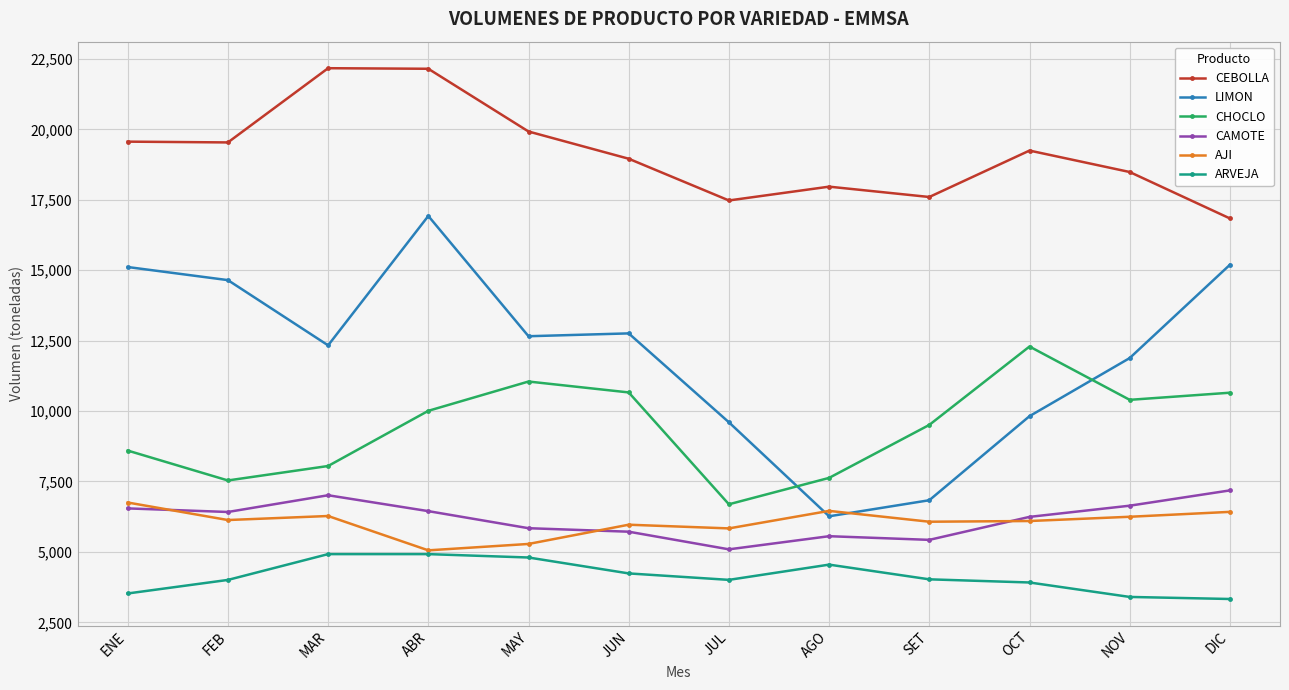

Does the chart have visible grid lines?

Yes